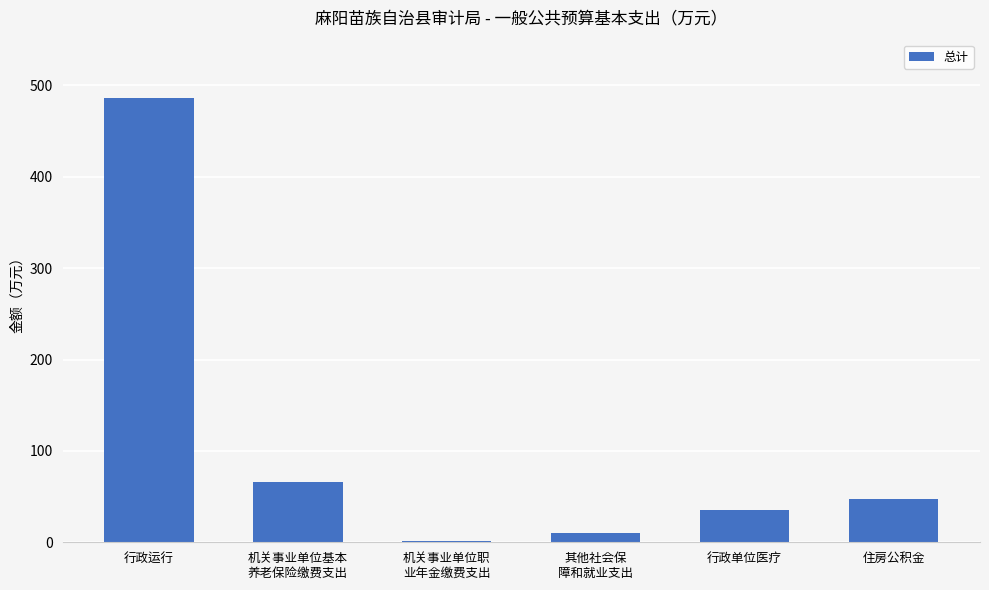

Approximately how many times larger is the value at 住房公积金 compared to 行政单位医疗?

1.4